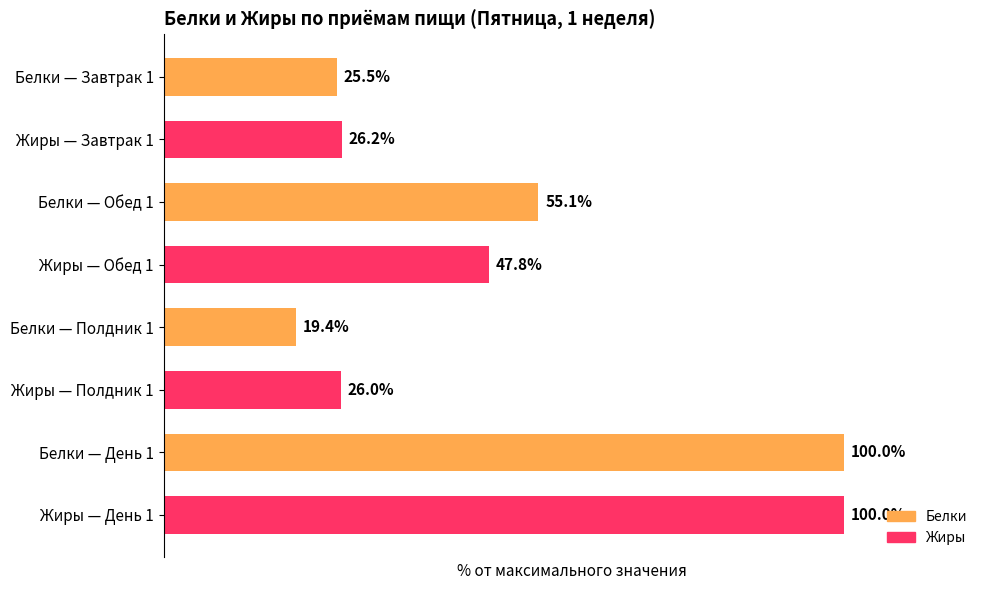

Which has a higher value, Белки — День 1 or Белки — Полдник 1?

Белки — День 1